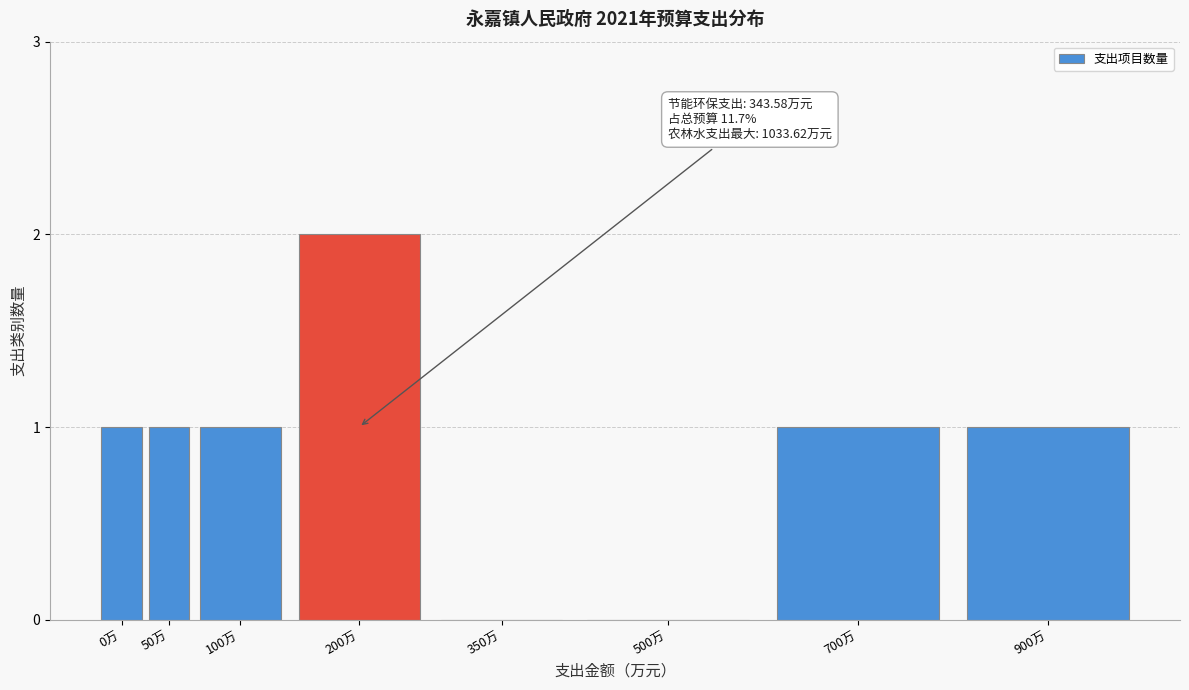

Reading left to right, what are all the values shown in this chart?

0万=1	50万=1	100万=1	200万=2	350万=0	500万=0	700万=1	900万=1